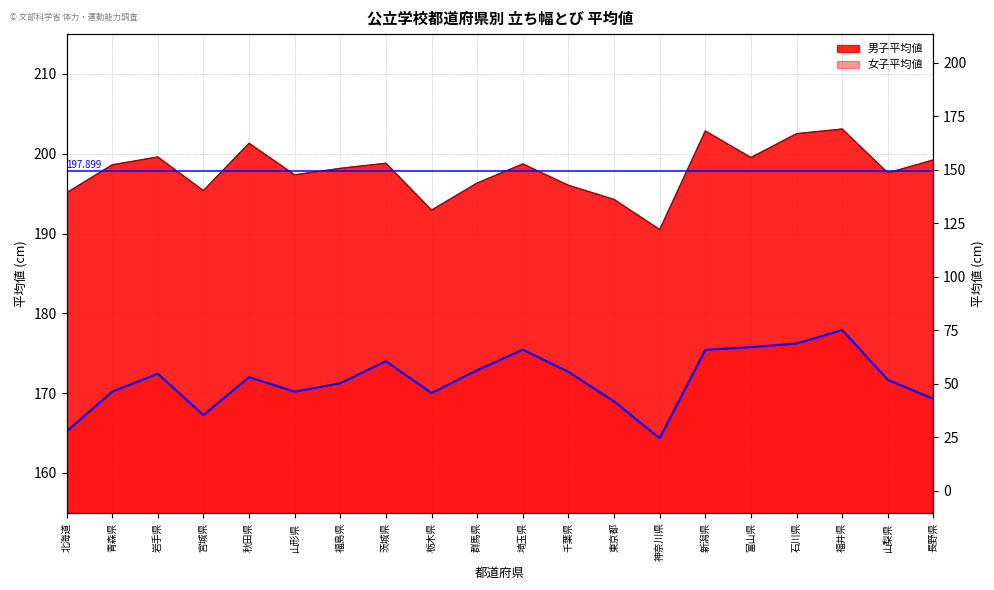

Between 茨城県 and 千葉県, which is larger?

茨城県